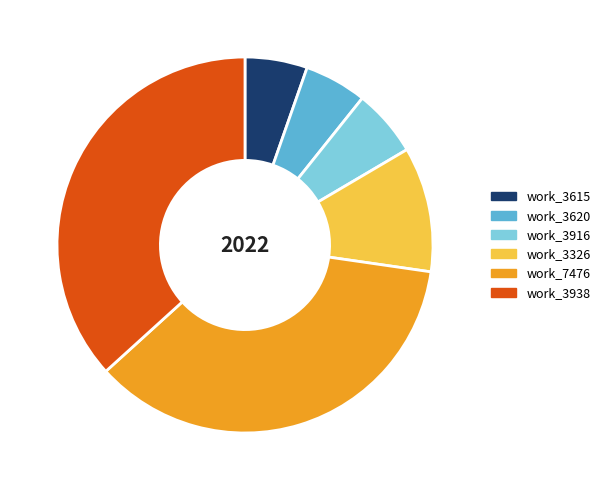

Which category has the biggest portion of the pie?

work_3938